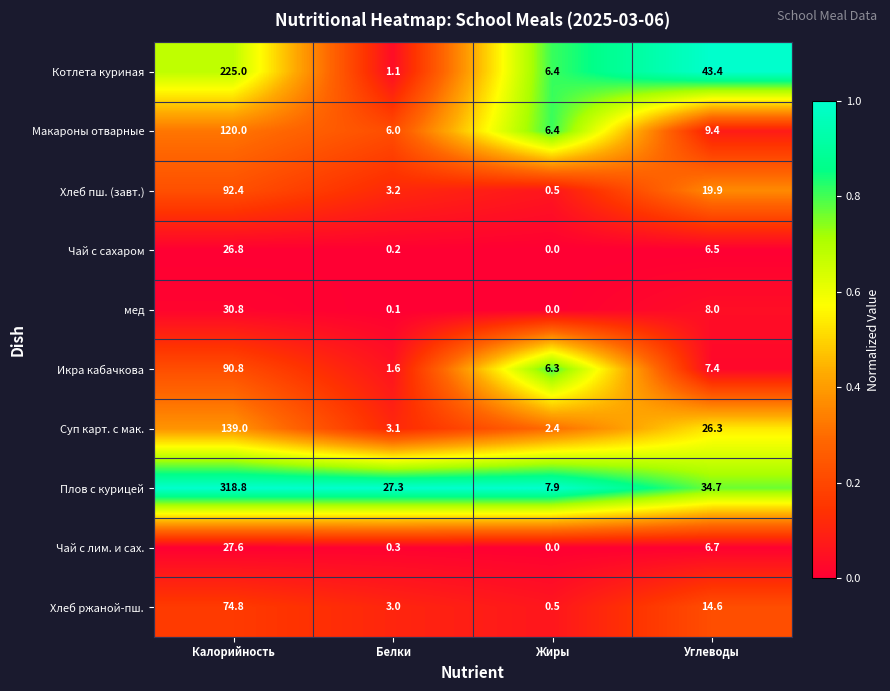

Where is Хлеб пш. (завт.) nearest to the value 46?

Углеводы